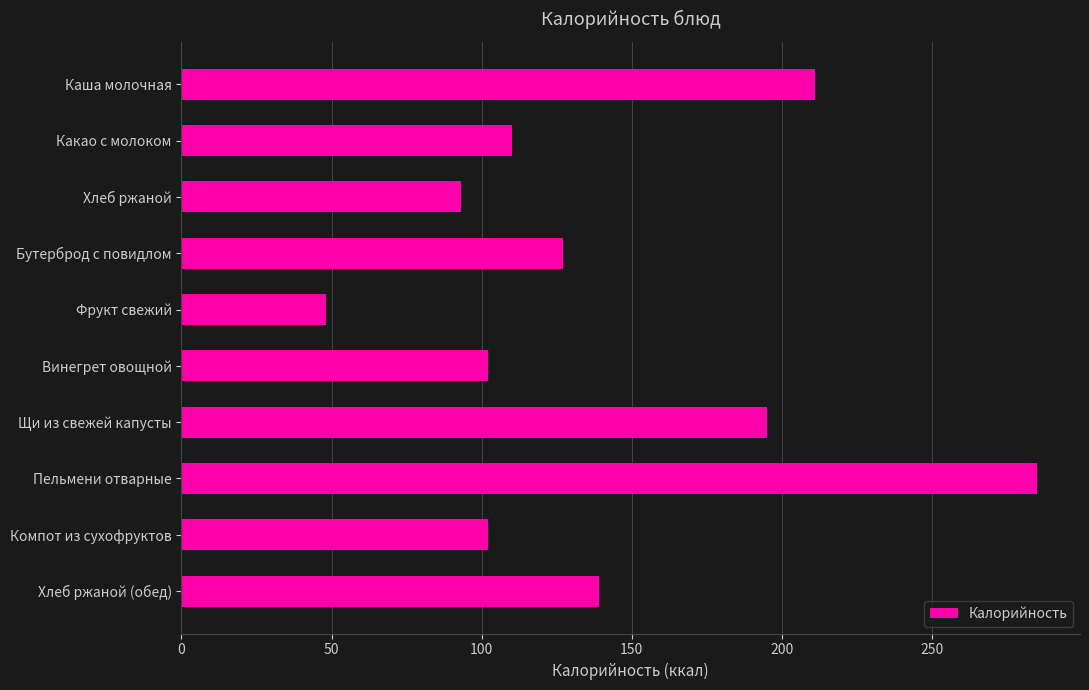

What is the change in value from Фрукт свежий to Пельмени отварные?

+237